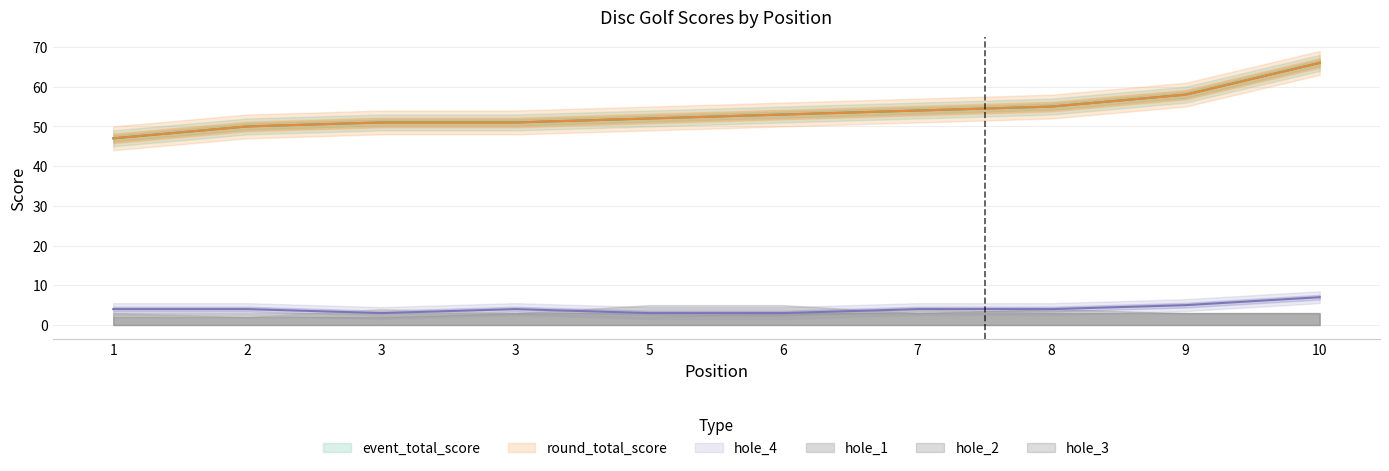

True or false: hole_4 has more than 1 interior local peaks.

False